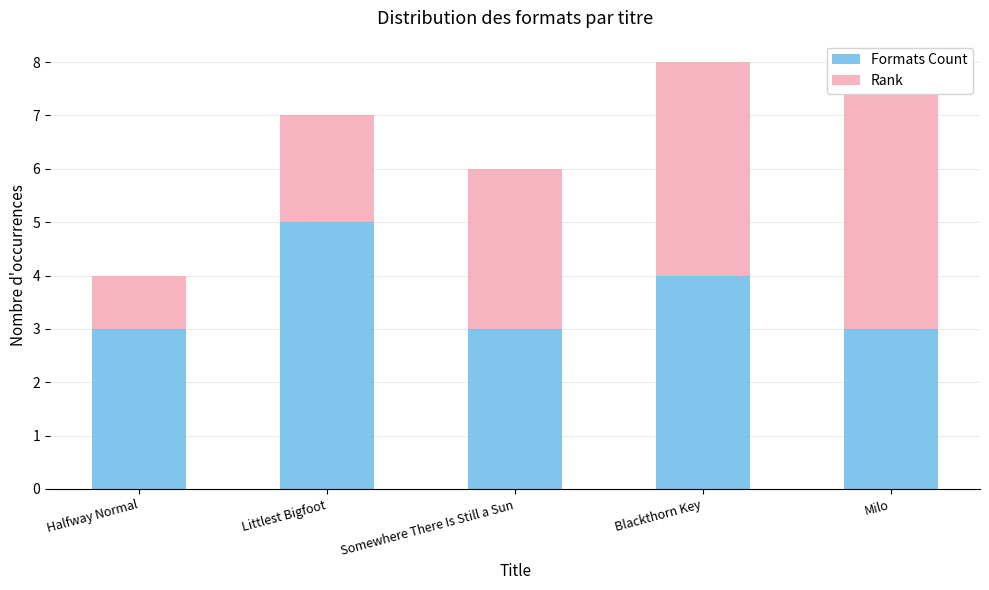

Count the number of categories in the chart.

5